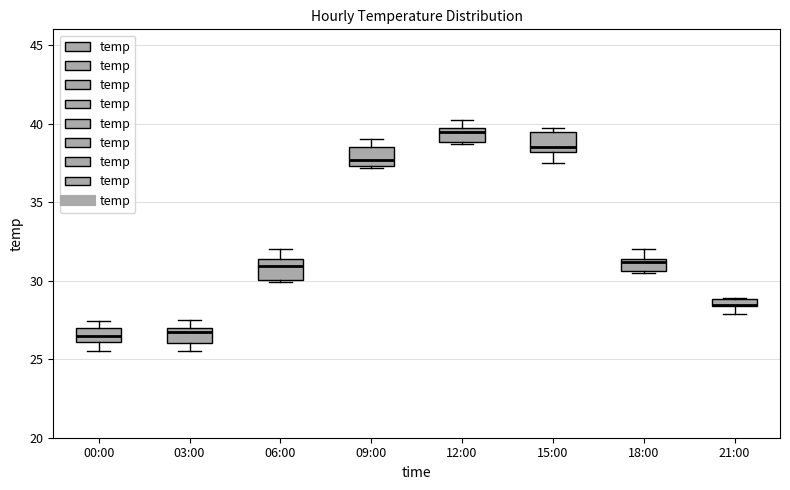

Where is the lower edge of the box for 21:00 on the y-axis? The values are not printed on the chart, so give them approximately, as read against the axis.

28.5